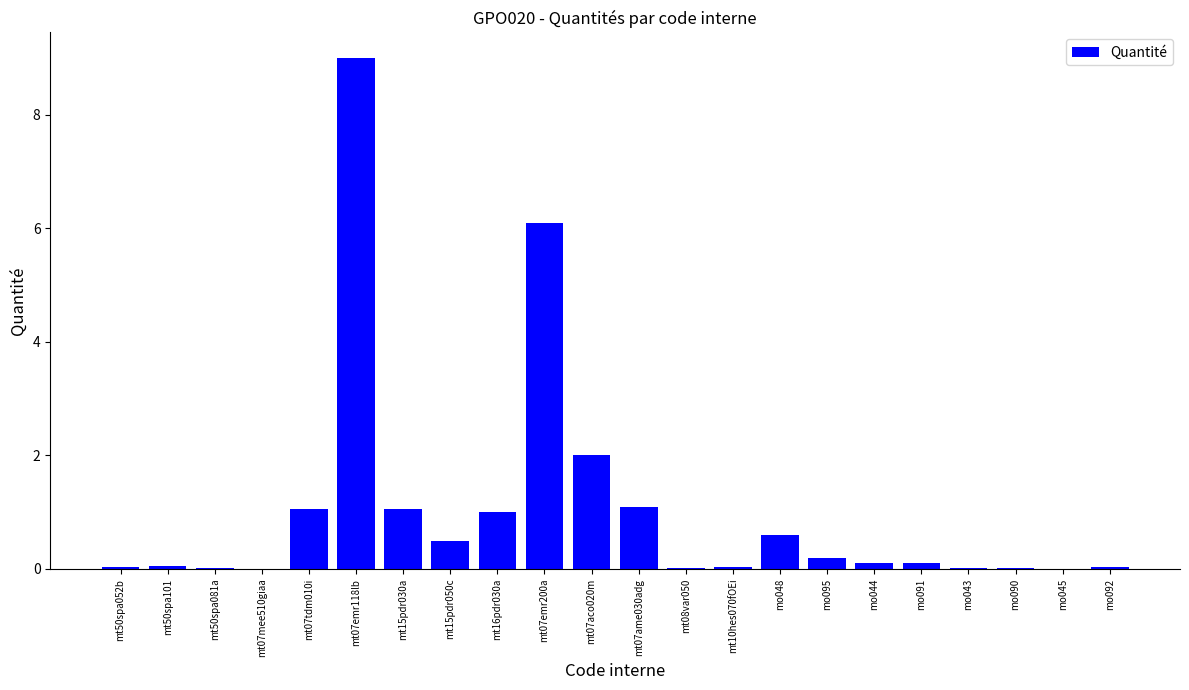

What is the change in value from mt07ame030adg to mo095?

-0.9